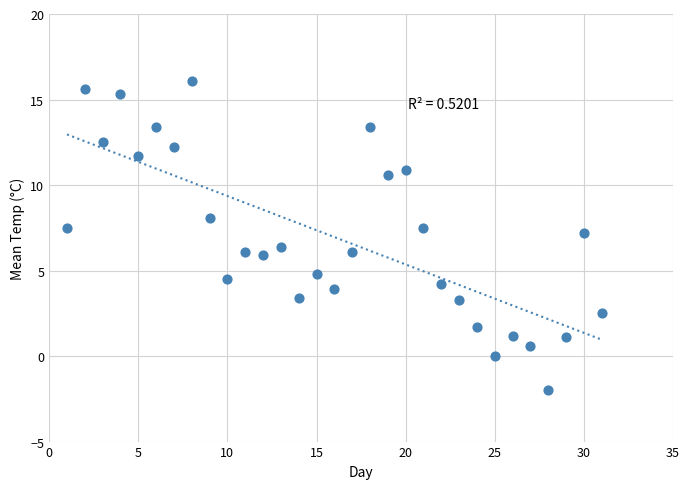

What is the range of Y values (max minus min)?

18.1